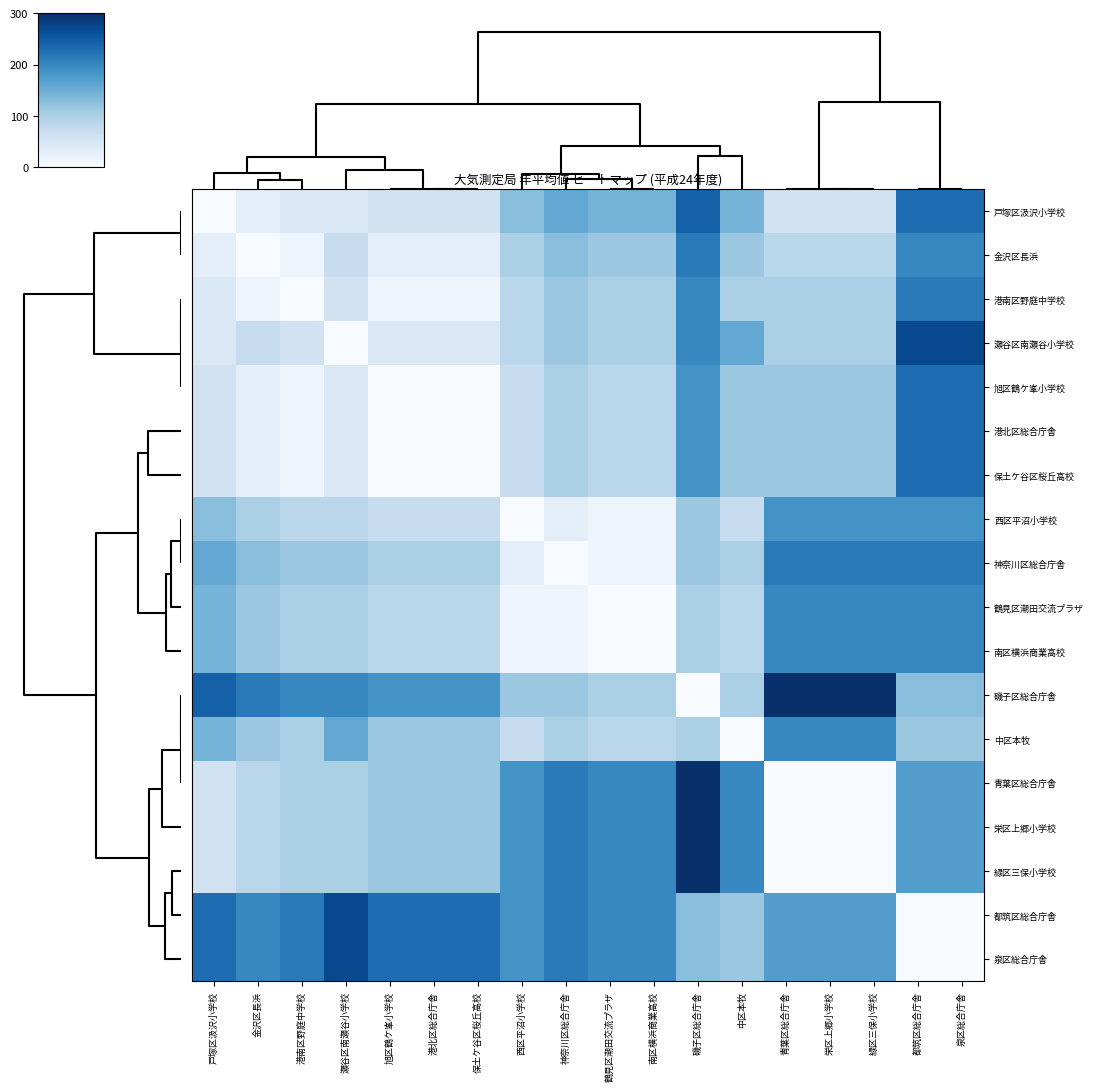

Count the number of data series in this chart.

18